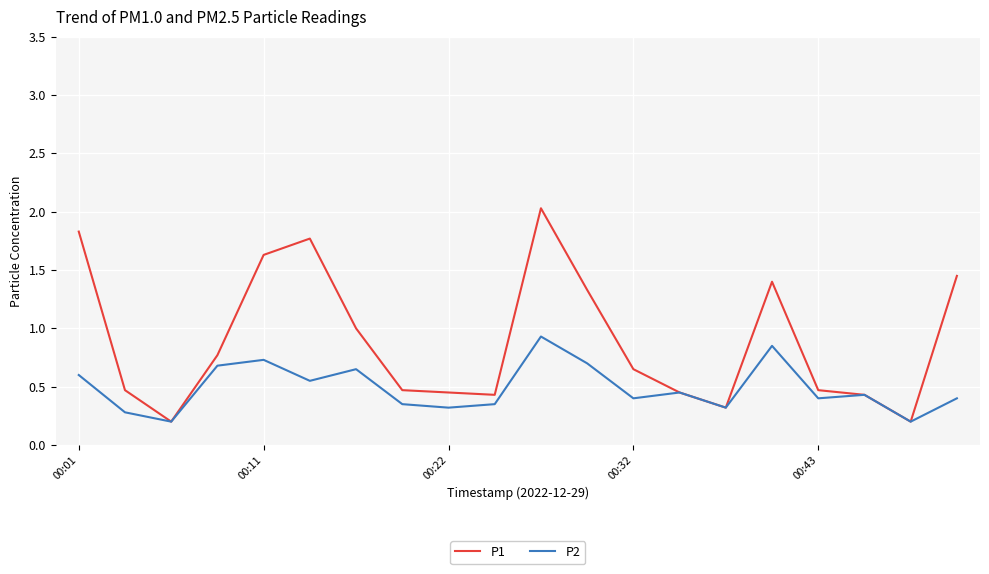

In P1, how many points are higher than both neighbors (excluding endpoints)?

3